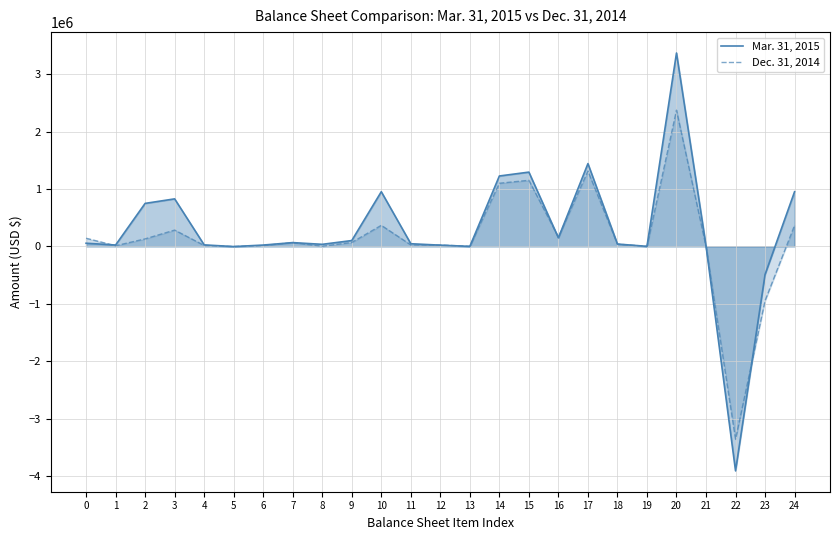

What is the sum of all Dec. 31, 2014 values?

3350418